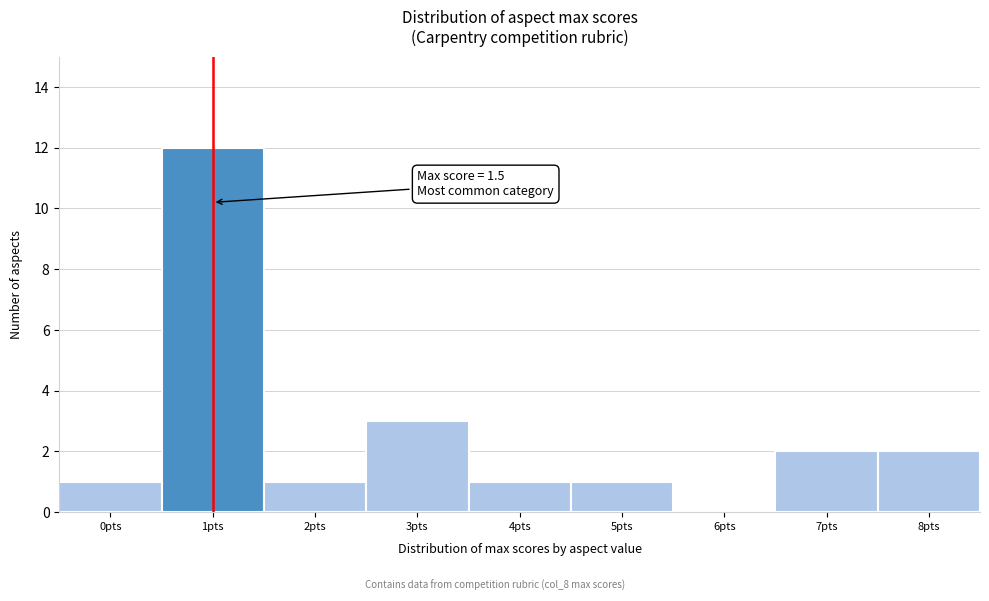

Reading left to right, extract all data points from this chart.

0pts=1	1pts=12	2pts=1	3pts=3	4pts=1	5pts=1	6pts=0	7pts=2	8pts=2